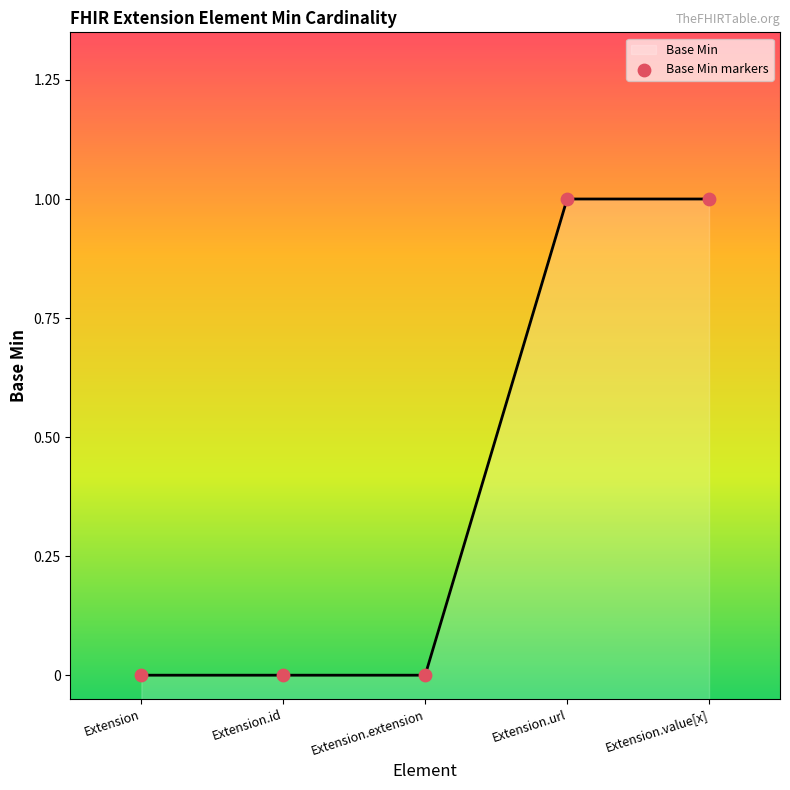

At which category is the sum across all series the highest?

Extension.url